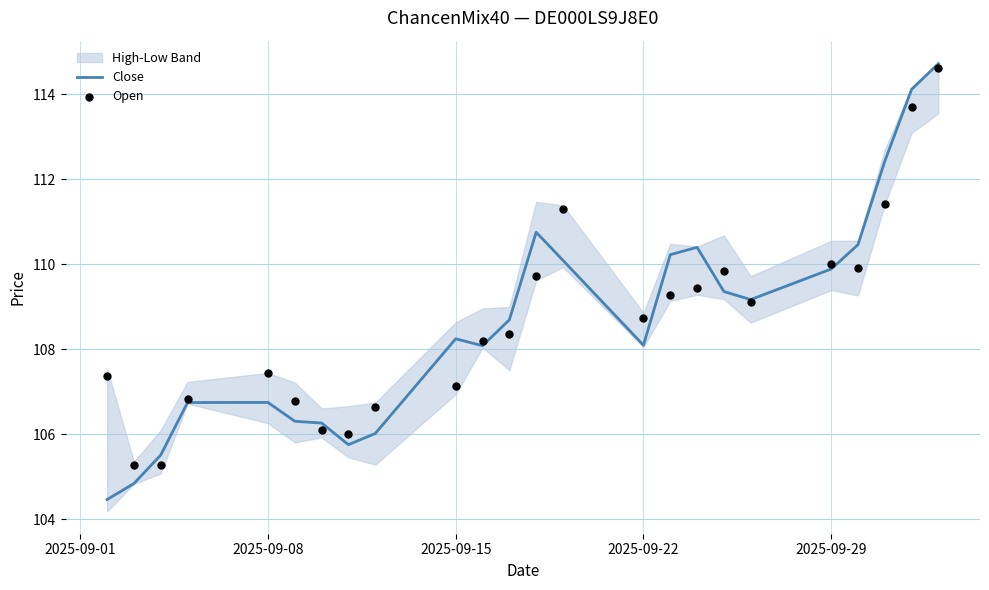

Which series has the widest spread of Y values?

Close